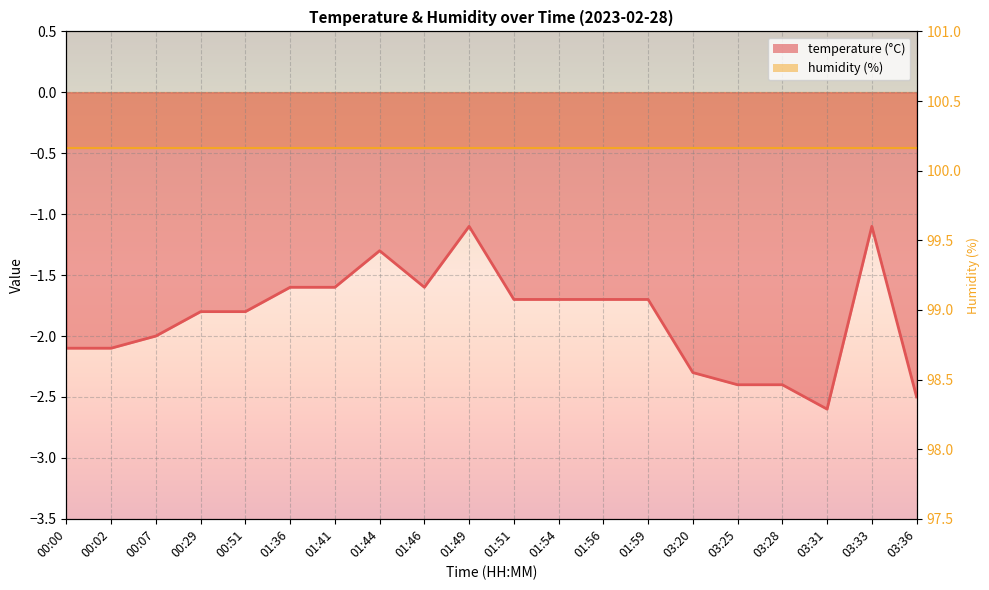

List the labels in order of value, largest first.

01:49, 03:33, 01:44, 01:36, 01:41, 01:46, 01:51, 01:54, 01:56, 01:59, 00:29, 00:51, 00:07, 00:00, 00:02, 03:20, 03:25, 03:28, 03:36, 03:31